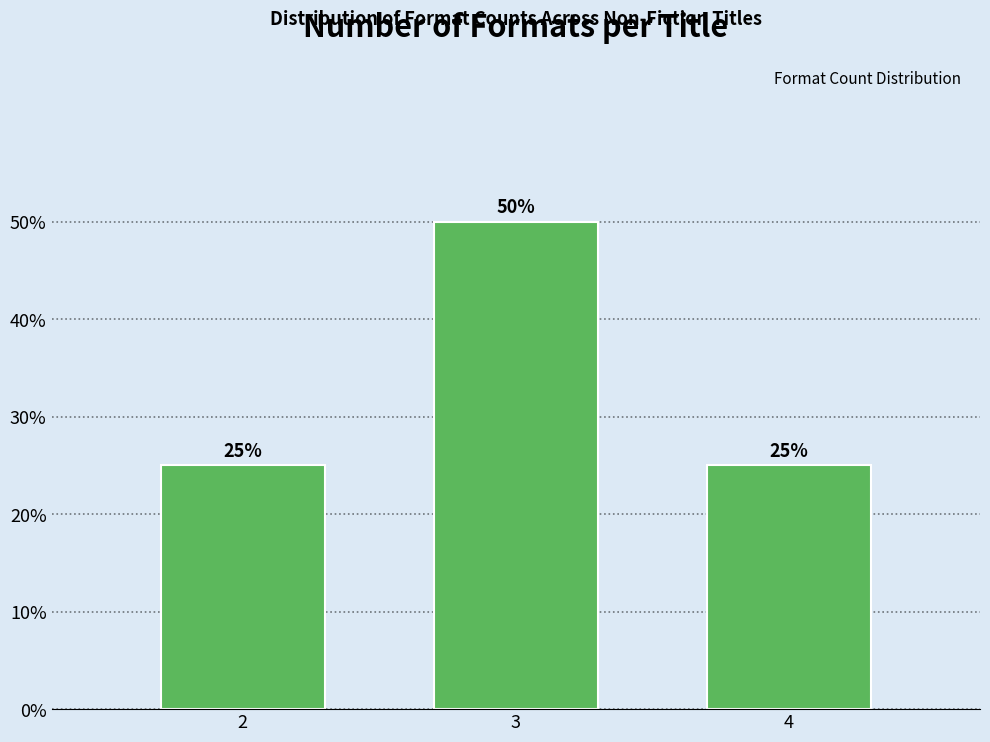

Reading left to right, extract all data points from this chart.

25	50	25